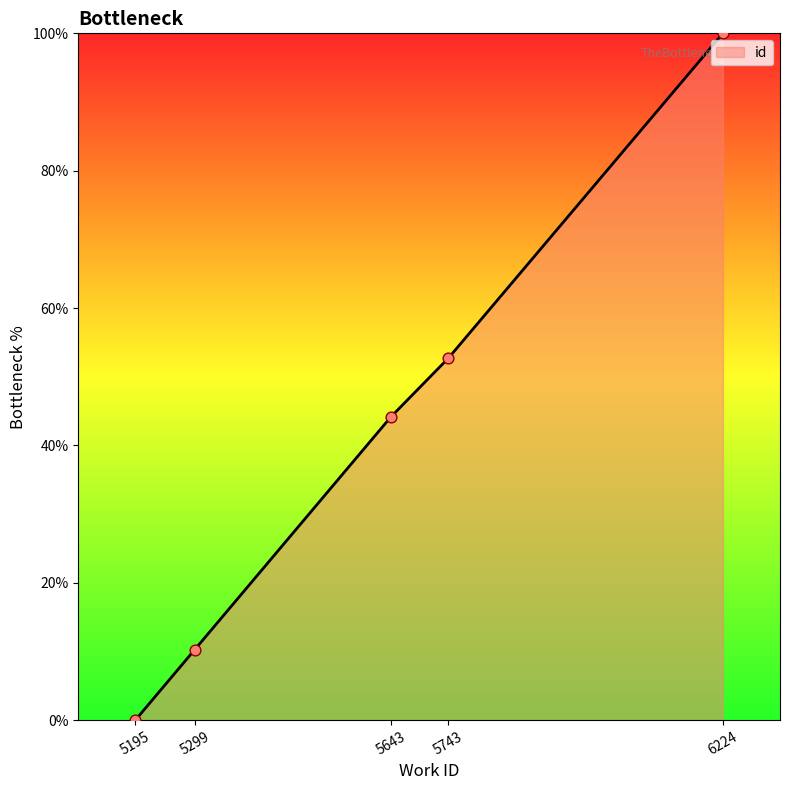

What is the ratio of the value at 5643 to the value at 6224?

0.4